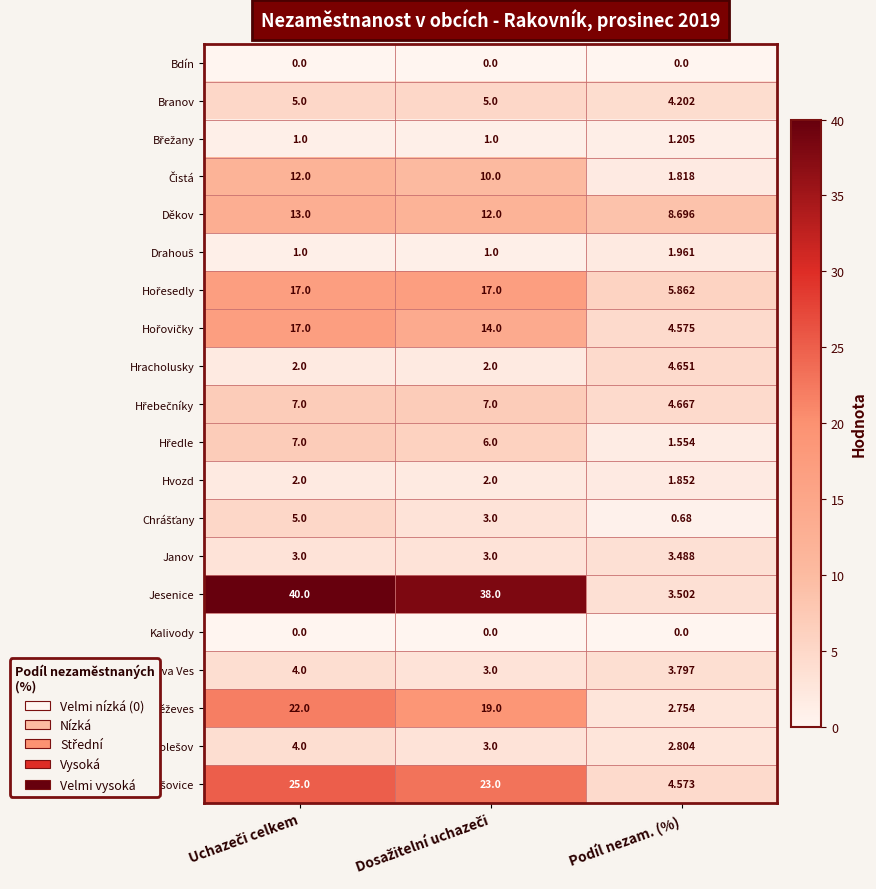

Is the value of Hracholusky at Podíl nezam. (%) greater than the value of Děkov at Podíl nezam. (%)?

No